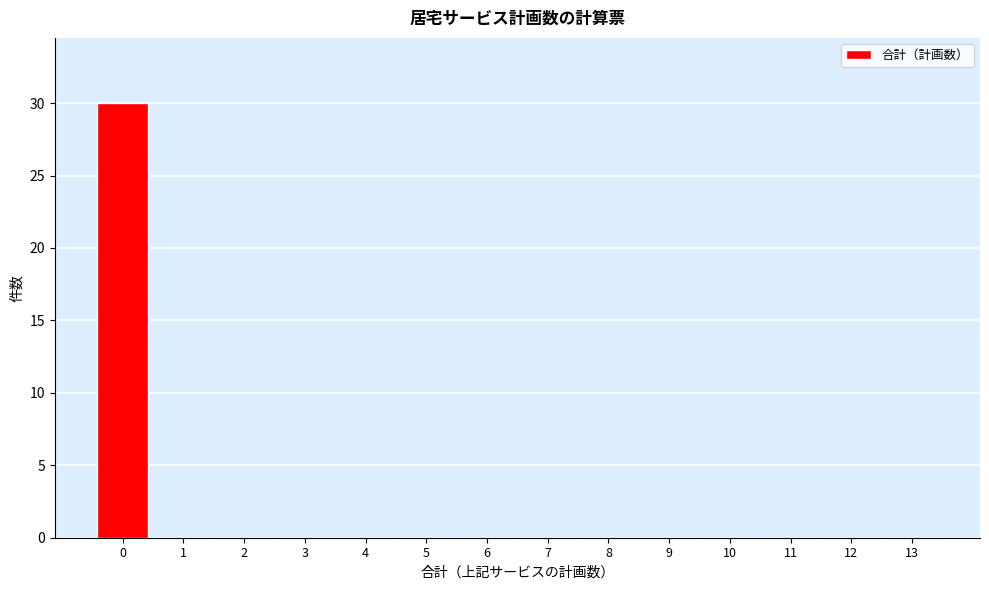

Reading left to right, transcribe all the data shown in this chart.

0=30	1=0	2=0	3=0	4=0	5=0	6=0	7=0	8=0	9=0	10=0	11=0	12=0	13=0